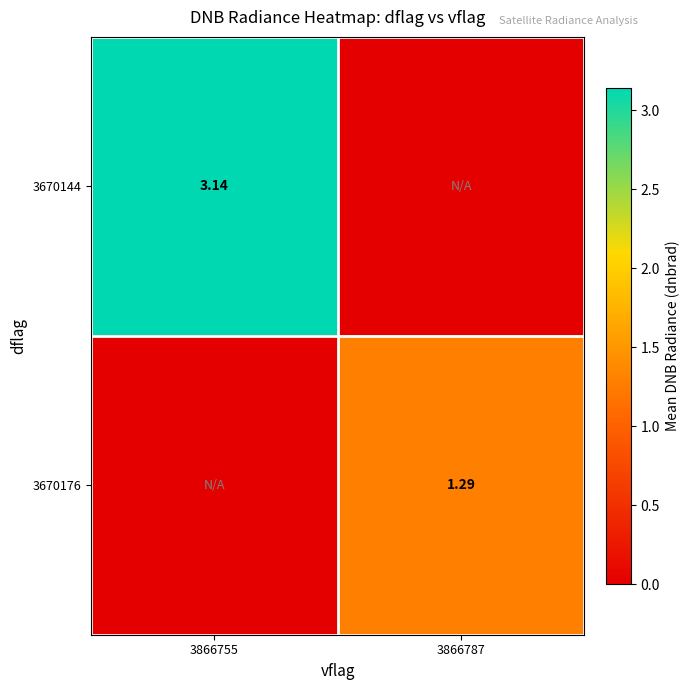

The value of 3670144 at 3866787 is 0.0. True or false?

True